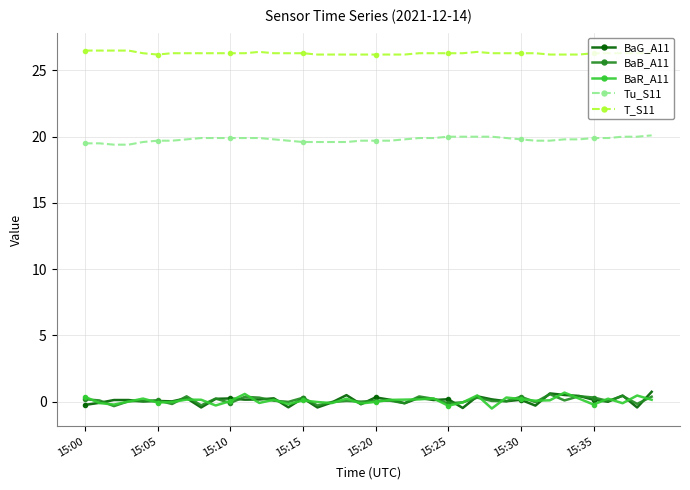

What is the lowest value of the T_S11 series?

26.2